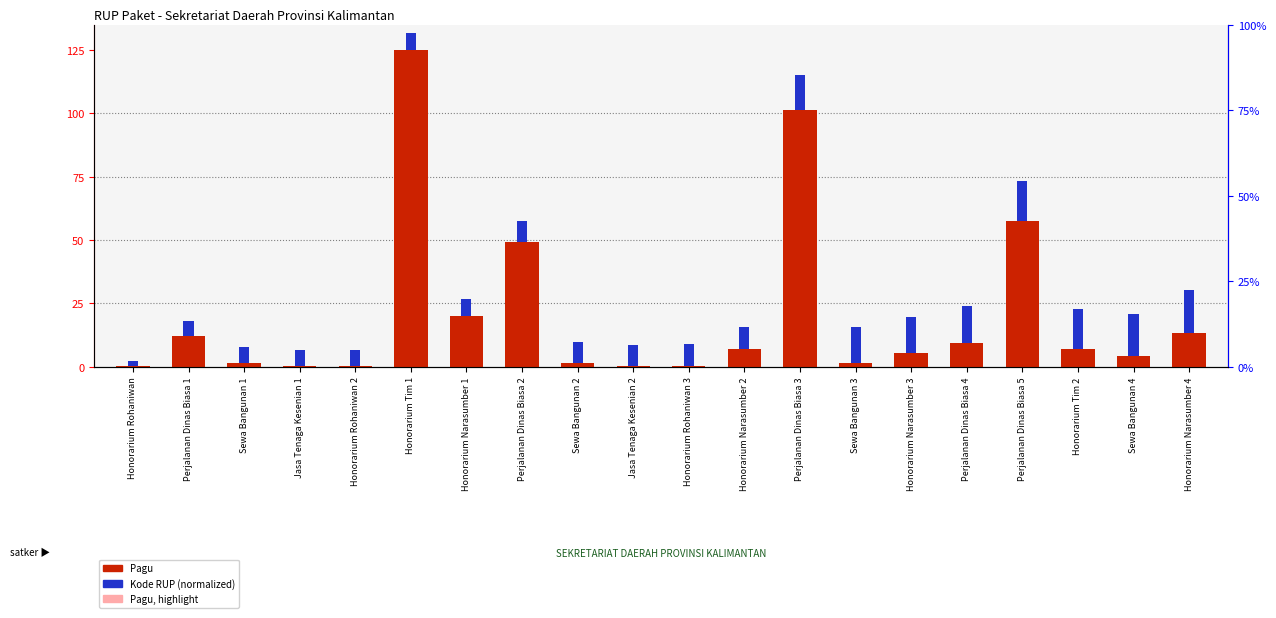

What is the difference between the highest and lowest values at Honorarium Narasumber 3?

8.6